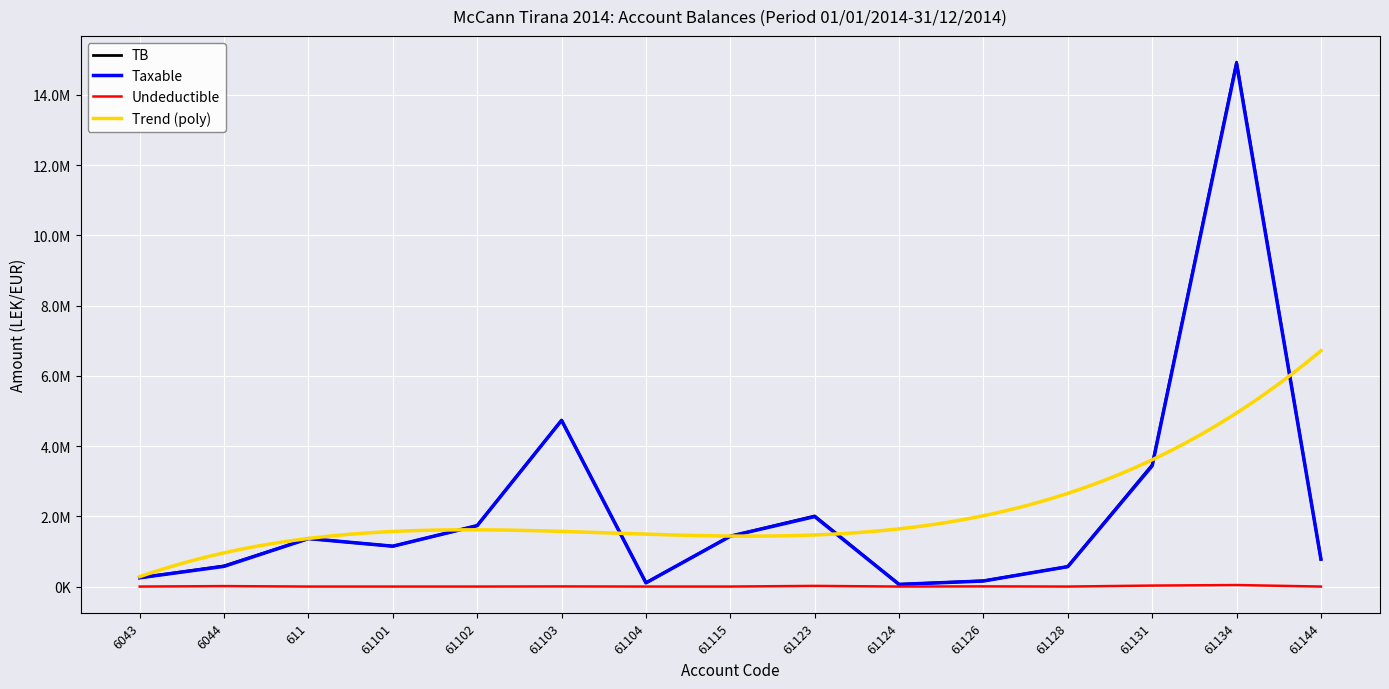

Rank the categories by Taxable value from lowest to highest.

61124, 61104, 61126, 6043, 61128, 6044, 61144, 61101, 611, 61115, 61102, 61123, 61131, 61103, 61134